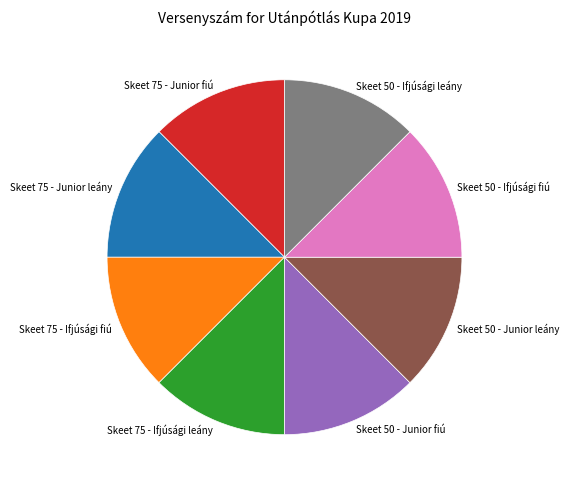

Is there any slice that represents more than half of the pie?

No